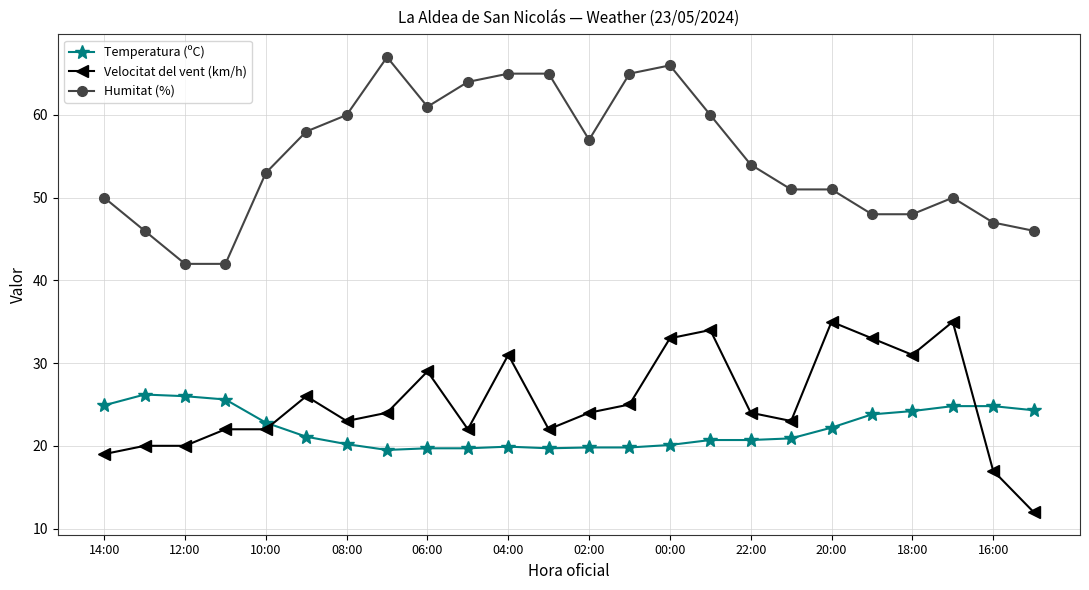

True or false: Velocitat del vent (km/h) has more than 1 points higher than both neighbors.

True